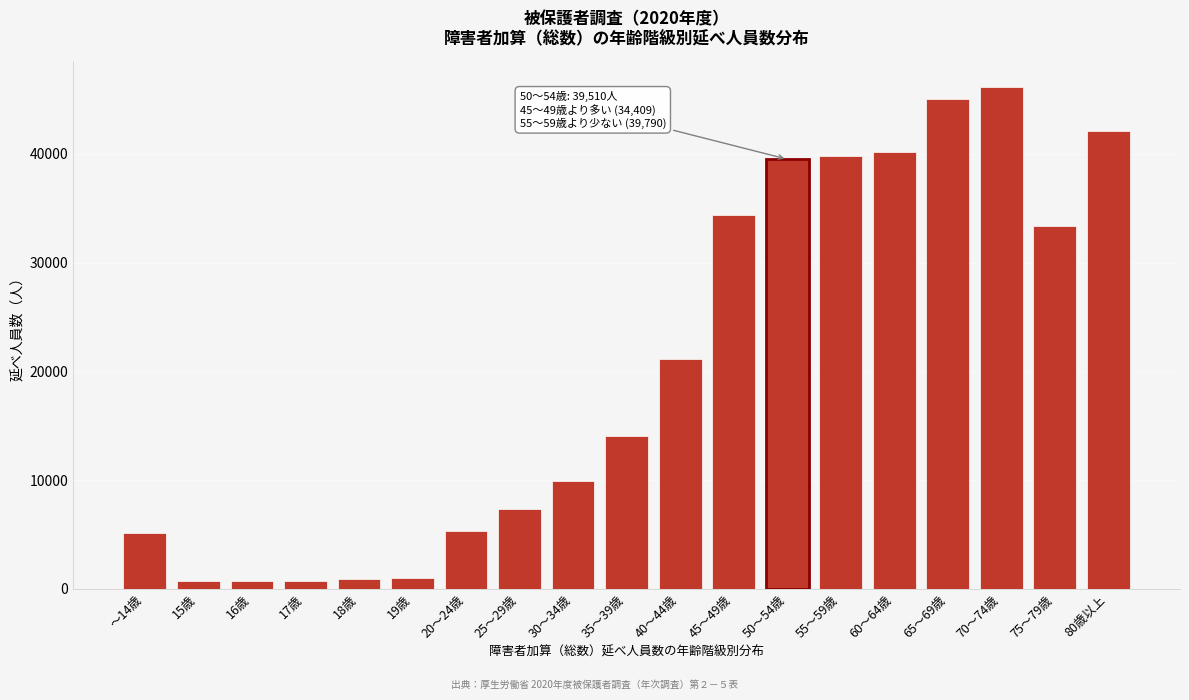

What is the greatest value displayed?

46184